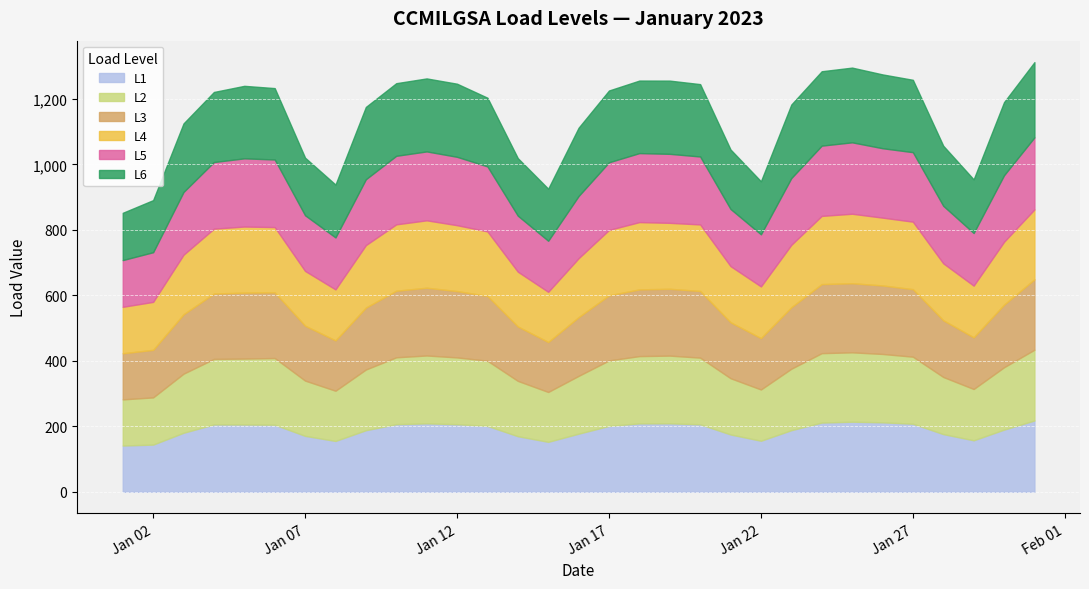

At which category does L3 reach its first local valley?

2023-01-08